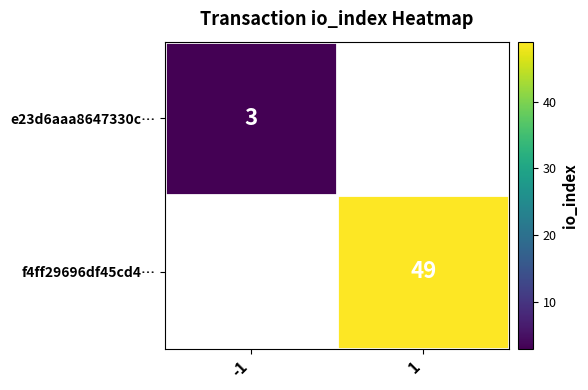

At how many categories does at least one series exceed 17?

1